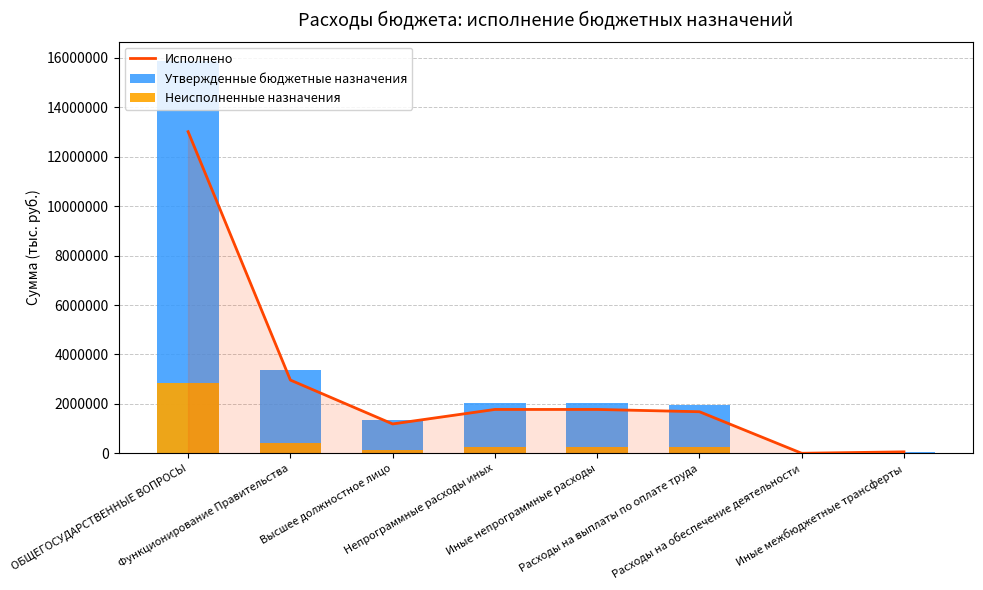

The value of Утвержденные бюджетные назначения at Иные непрограммные расходы is 2037585.4. True or false?

True